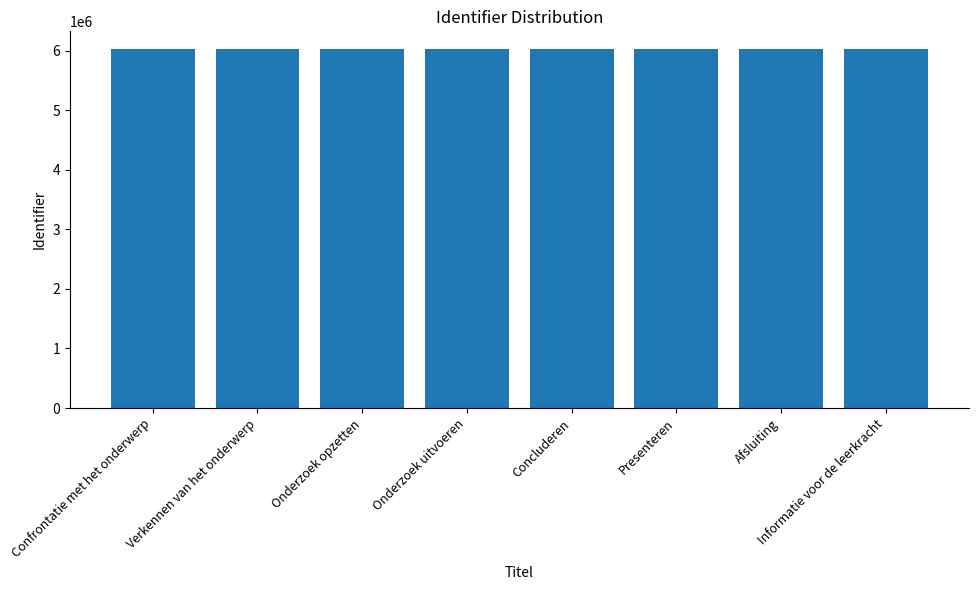

What is the difference between the second highest and minimum values?

406